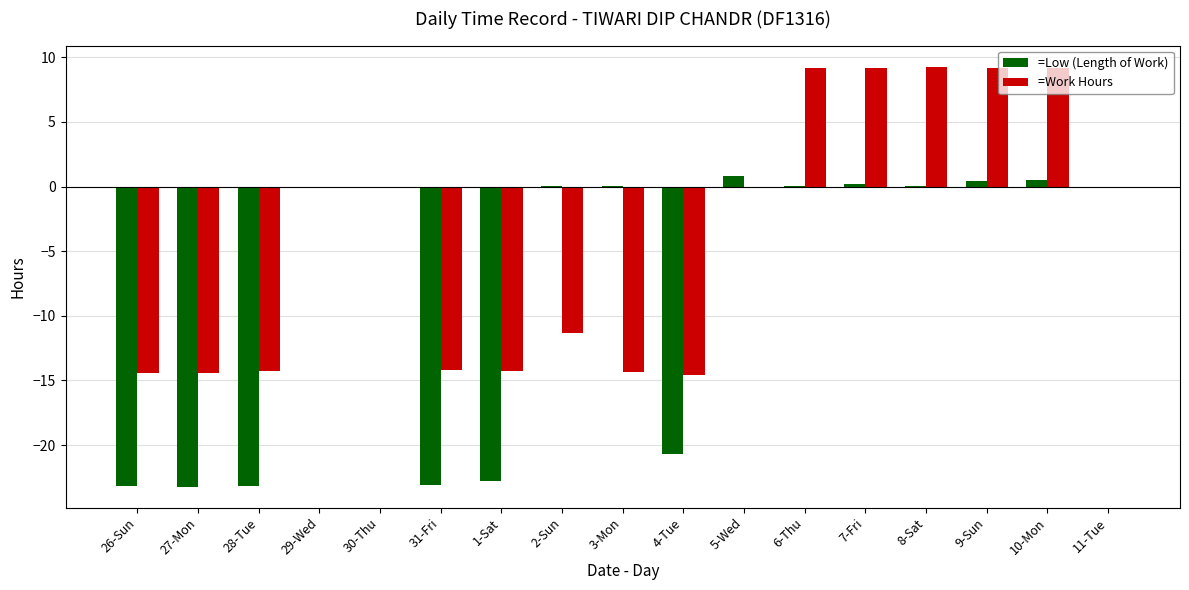

Which series has the largest total across all categories?

=Work Hours